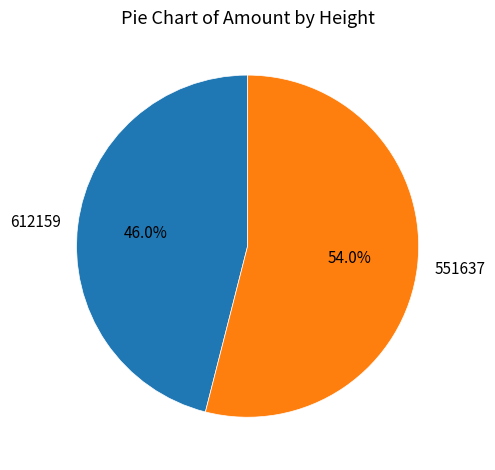

Combined, do 612159 and 551637 account for over 50%?

Yes